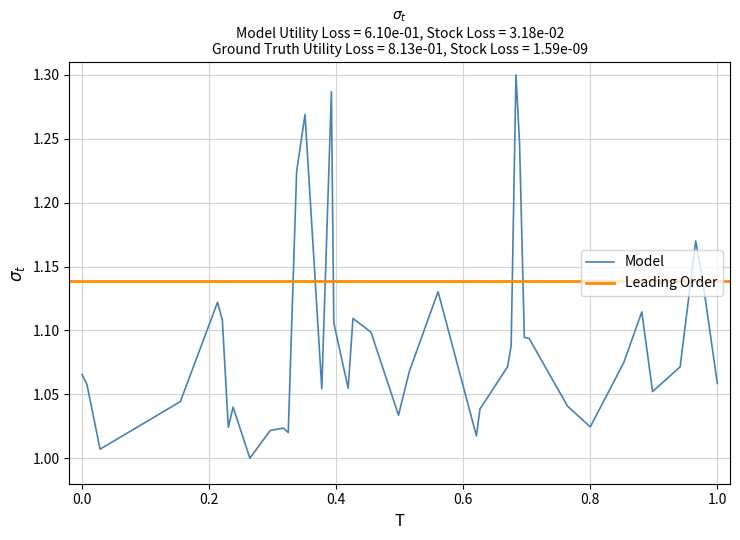

How many points are lower than both their immediate neighbors (excluding endpoints)?

10